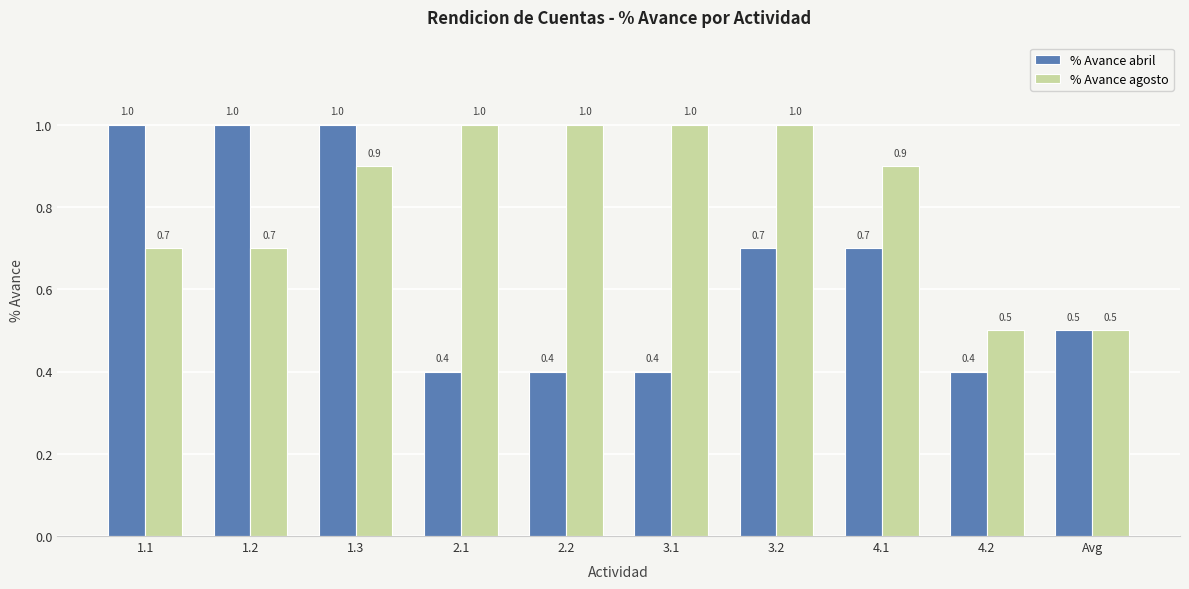

What is the lowest value of the % Avance agosto series?

0.5